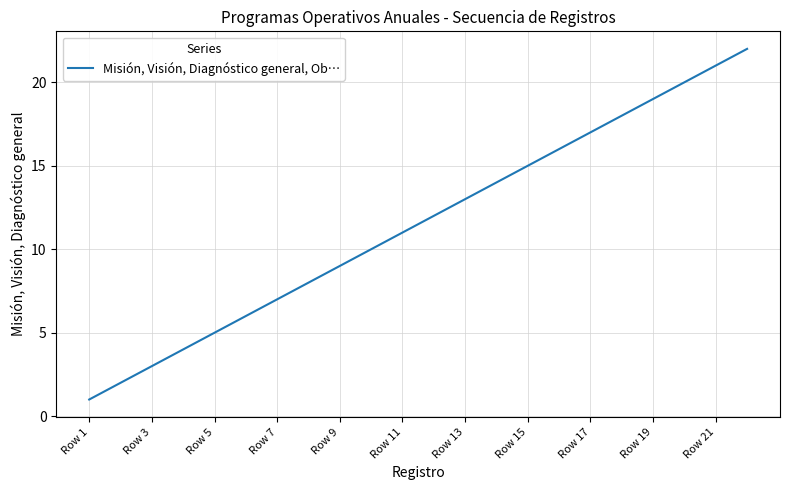

What is the difference between the maximum and minimum values?

21